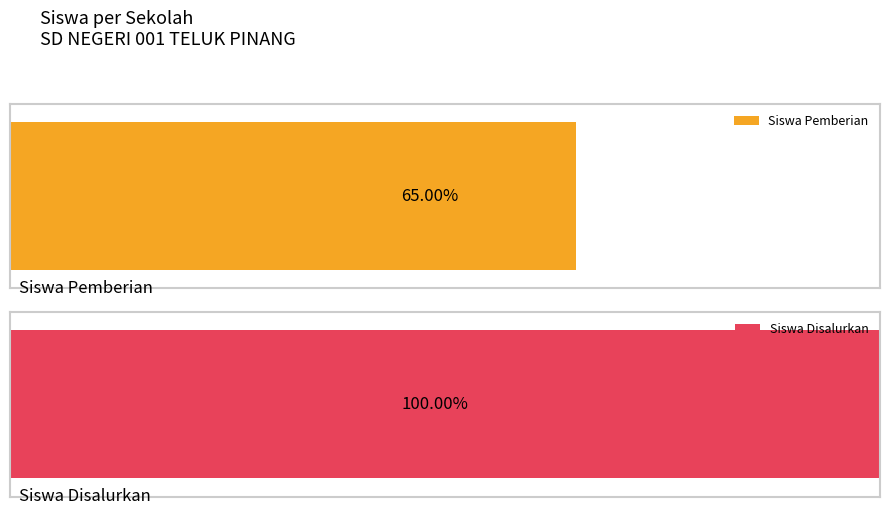

Is it true that Siswa Disalurkan equals 40 at SD NEGERI 001 TELUK PINANG?

False